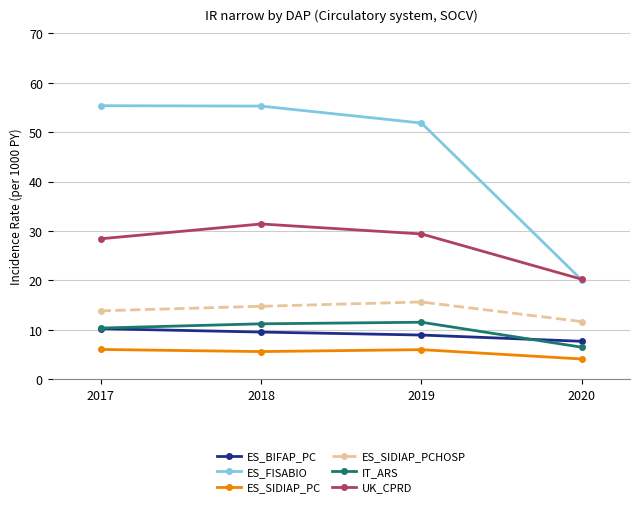

What is the total value across all series at 2019?

123.3